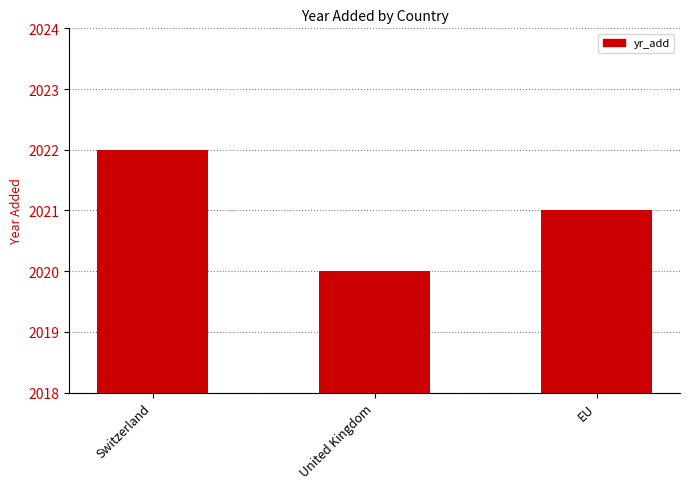

True or false: the data shows 3389 at EU.

False